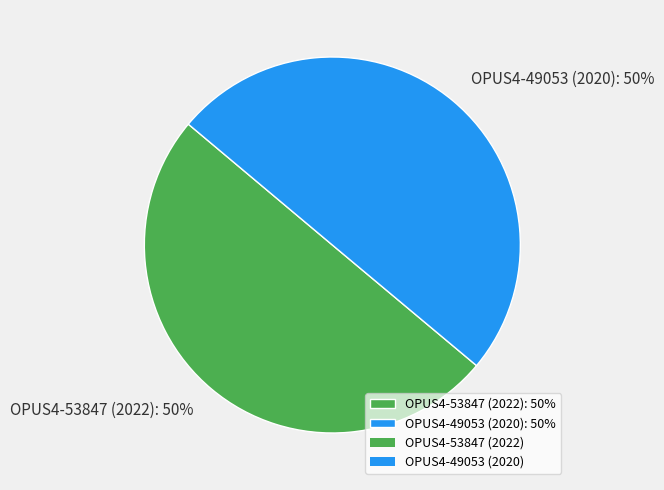

Do OPUS4-49053 (2020): 50% and OPUS4-53847 (2022): 50% together represent more than half of the pie?

Yes